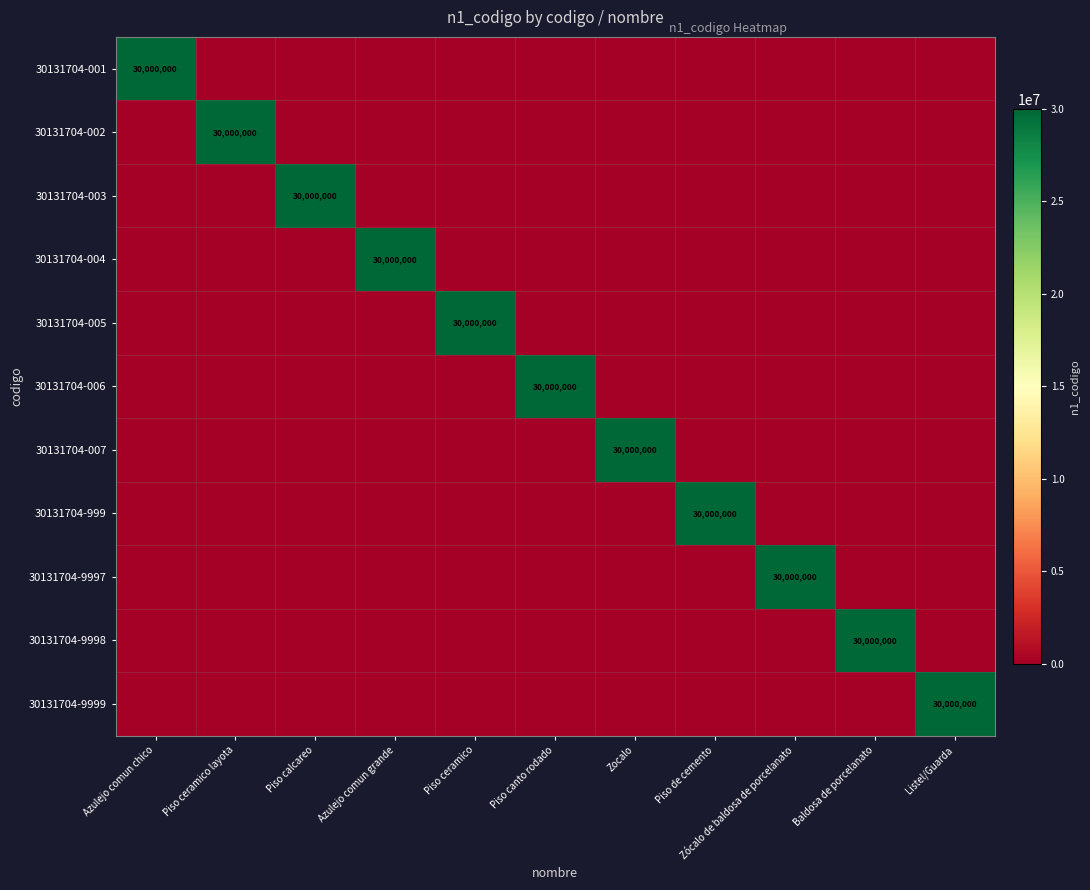

The value of 30131704-006 at Piso canto rodado is 30000000. True or false?

True